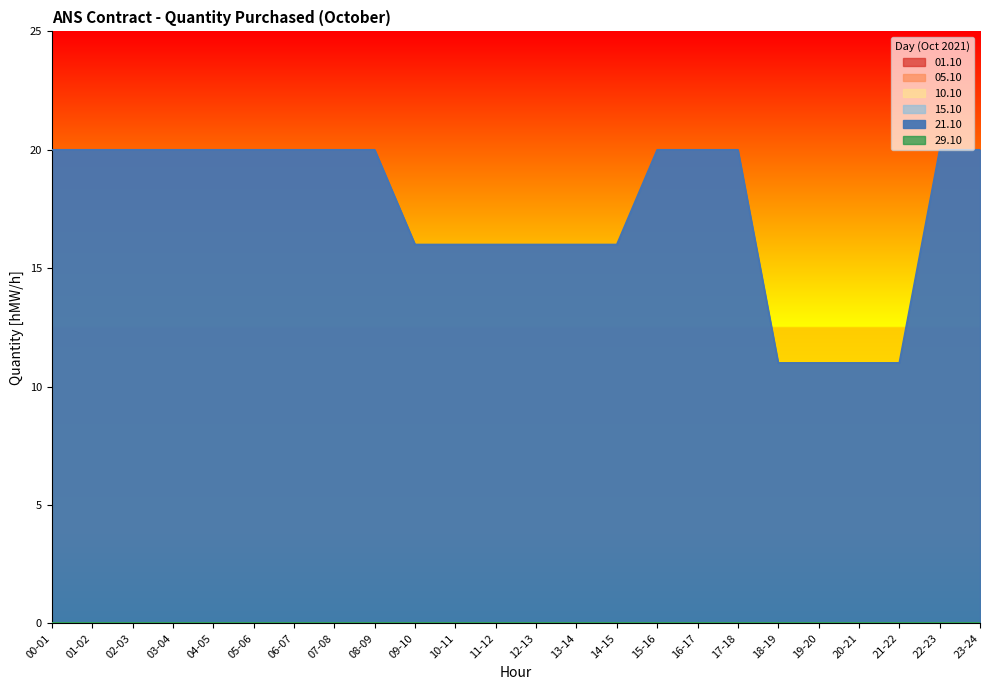

What are all the series names shown in the legend?

01.10, 05.10, 10.10, 15.10, 21.10, 29.10